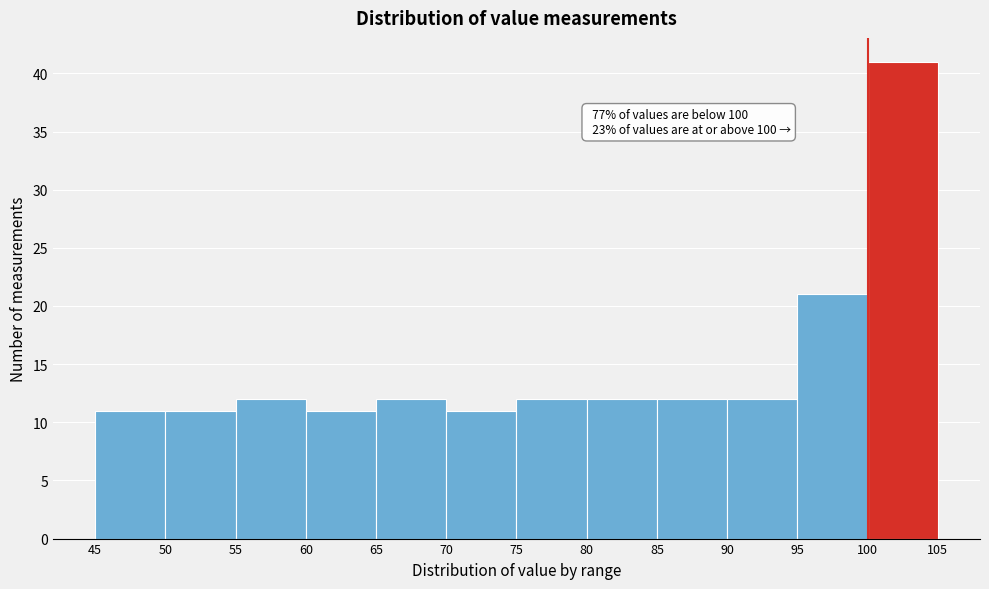

Which range on the x-axis has the tallest bar?

100 to 105